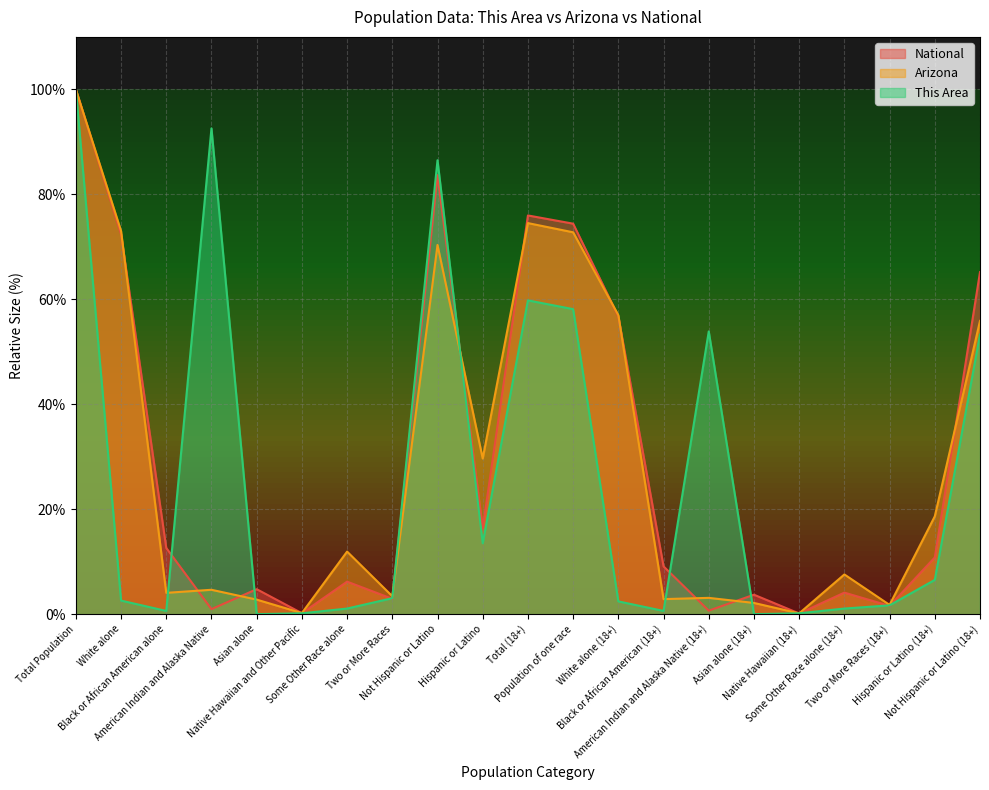

Which series has the widest spread of values?

This Area